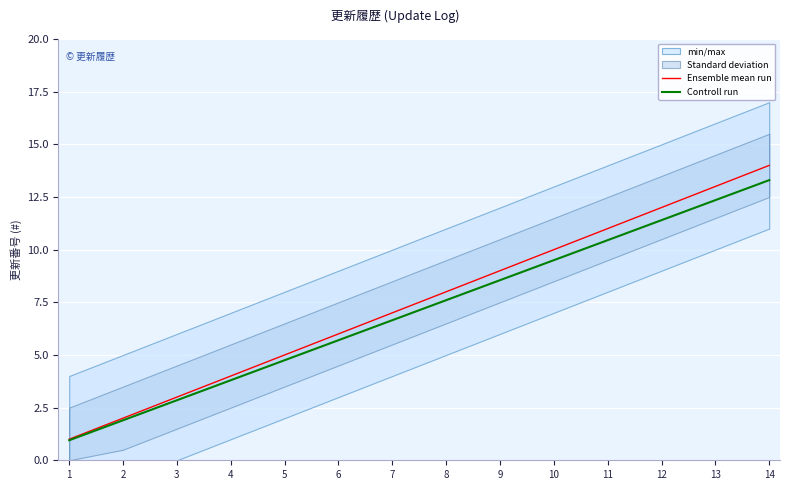

The value of Controll run at 4 is 6.3. True or false?

False